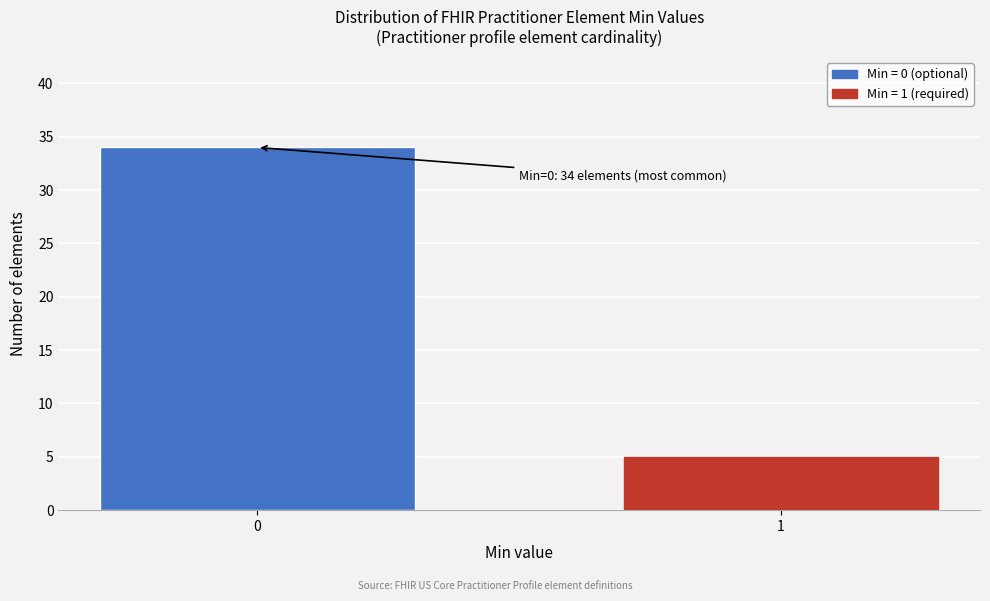

Reading right to left, transcribe all the data shown in this chart.

1=5	0=34